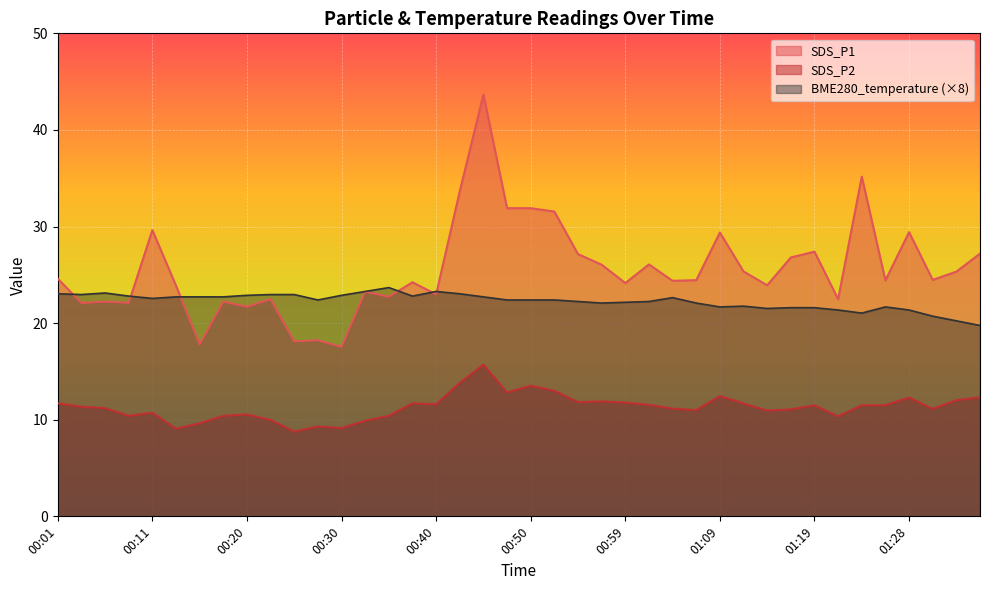

What are all the series names shown in the legend?

SDS_P1, SDS_P2, BME280_temperature (×8)